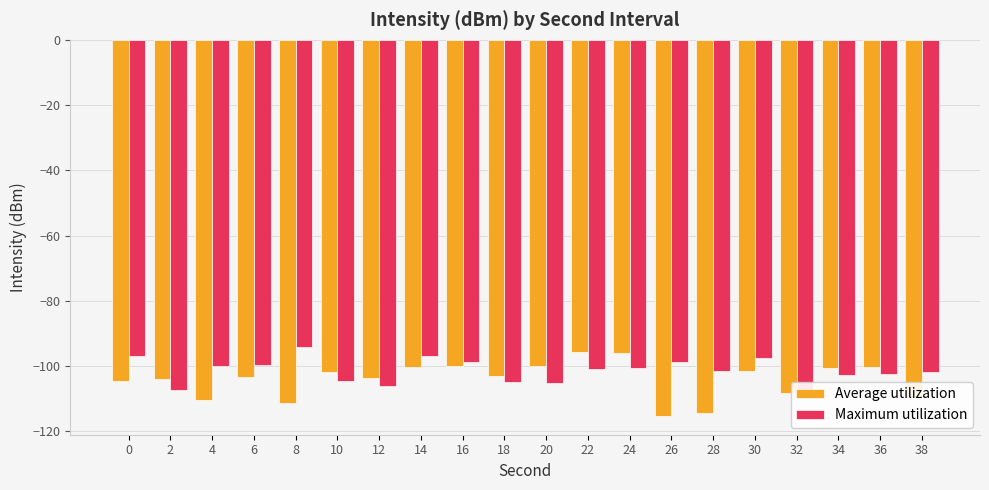

At which label does Average utilization first exceed -102?

10